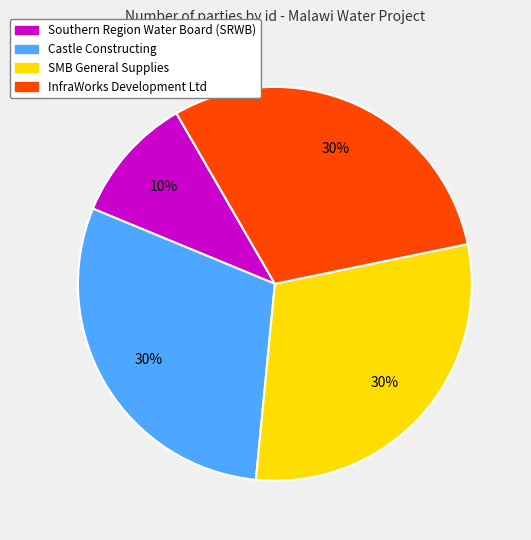

How many slices are in this pie chart?

4